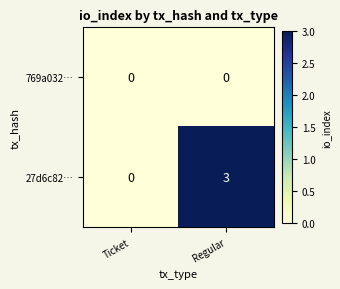

Which series has the largest range (max minus min)?

27d6c82…